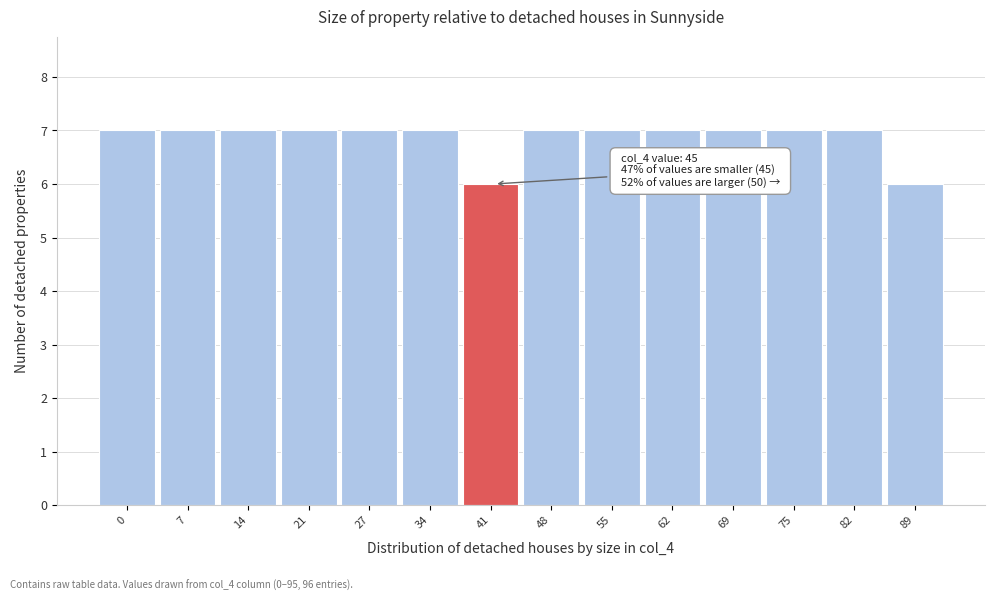

Reading left to right, list all the values displayed in this chart.

0=7	7=7	14=7	21=7	27=7	34=7	41=6	48=7	55=7	62=7	69=7	75=7	82=7	89=6